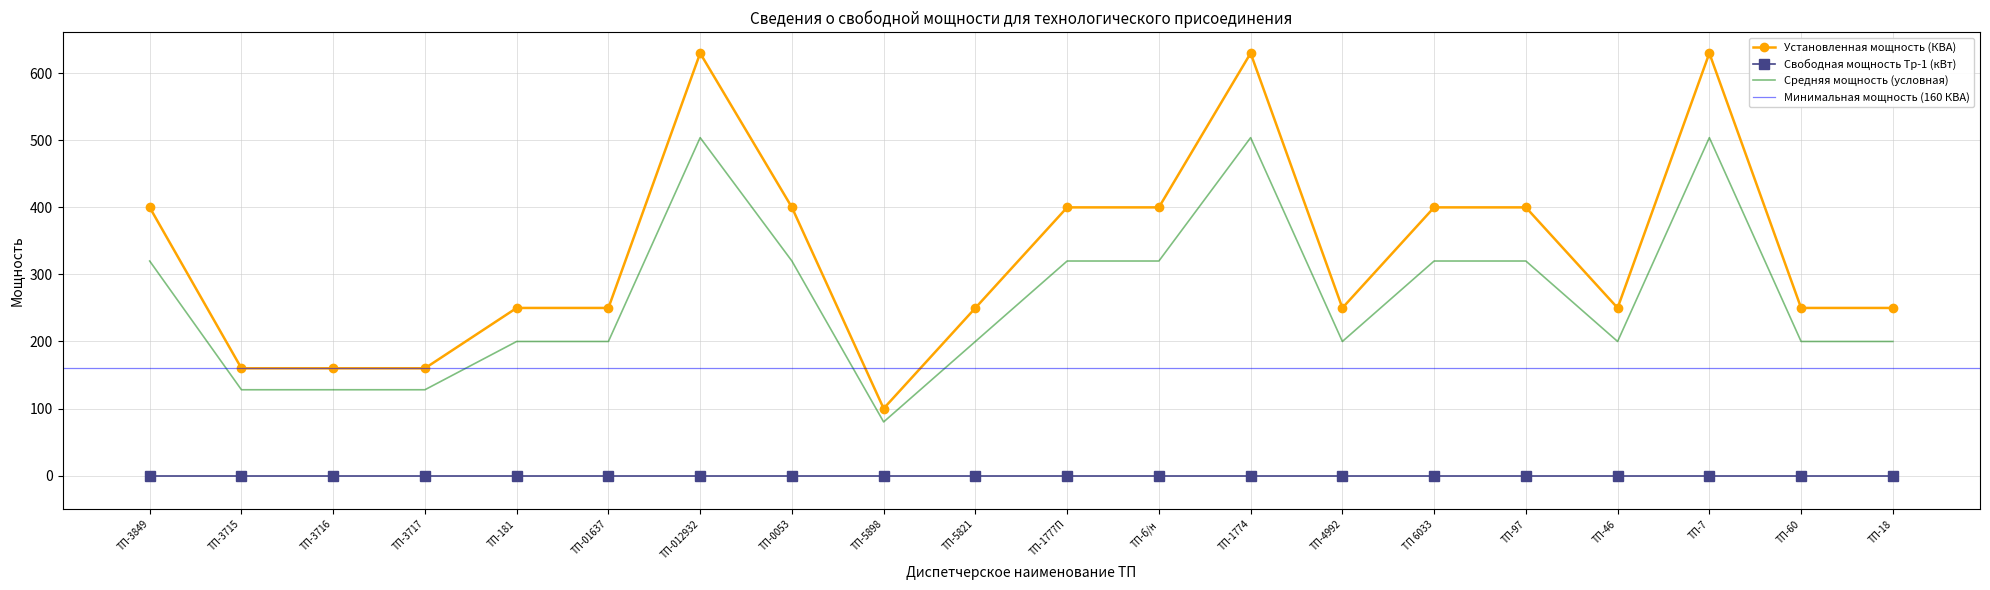

How many data points in Установленная мощность (КВА) are above 250?

9